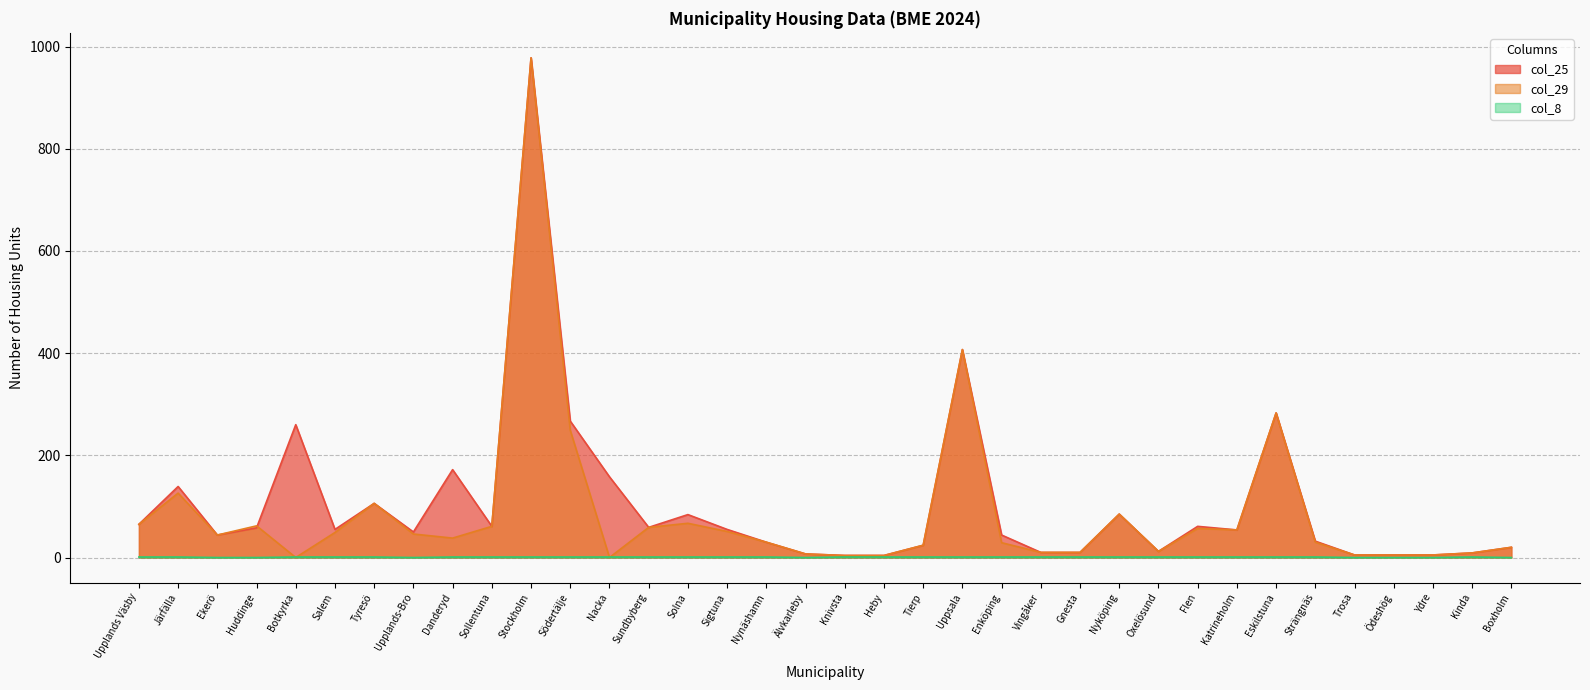

What is the sum of all col_8 values?

28